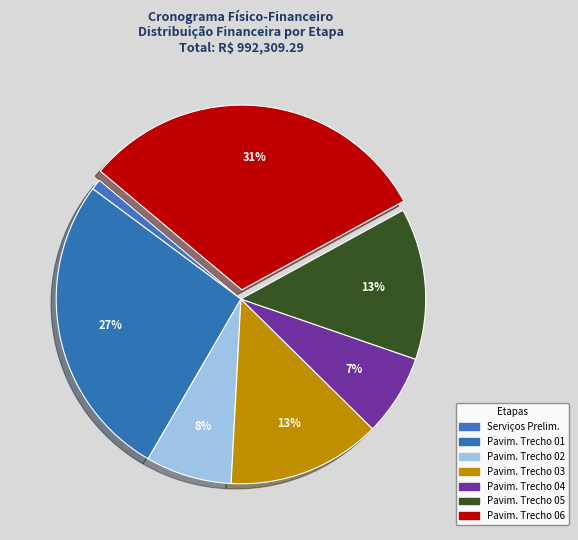

How many slices are in this pie chart?

7